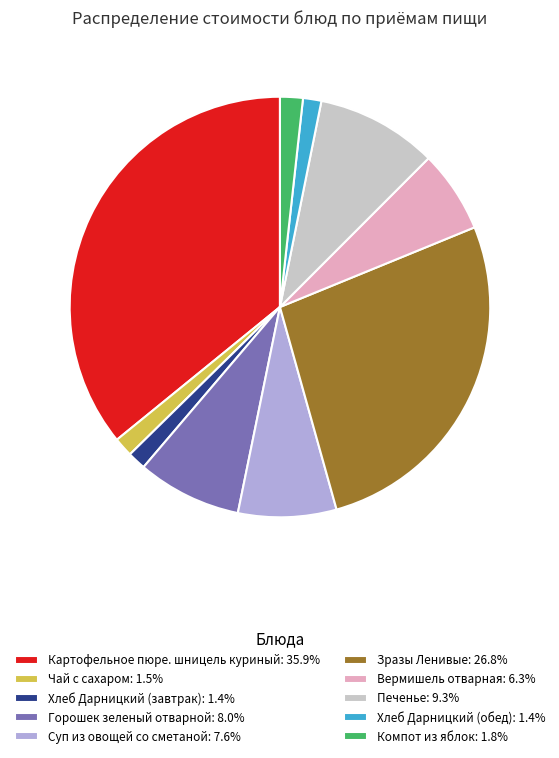

Which slice is the largest?

Картофельное пюре. шницель куриный